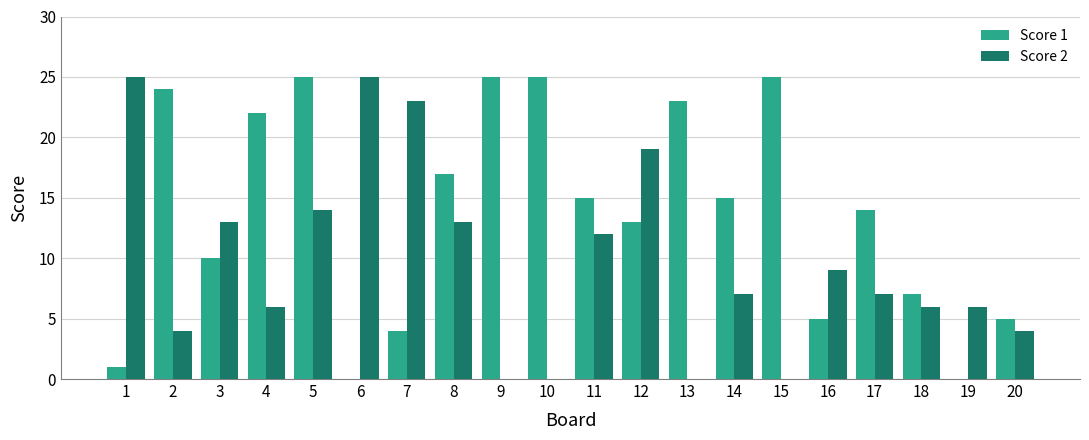

True or false: Score 1 has a value of 4 at 7.

True